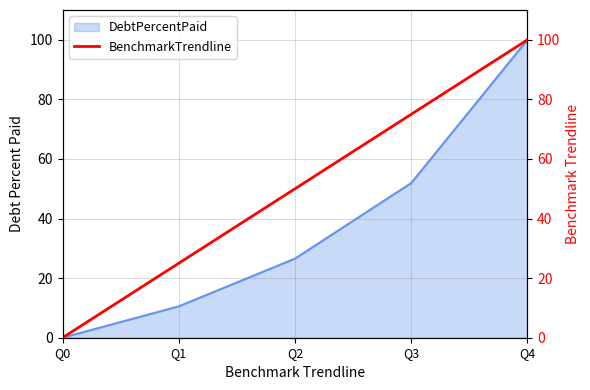

How many lines are shown in the chart?

1